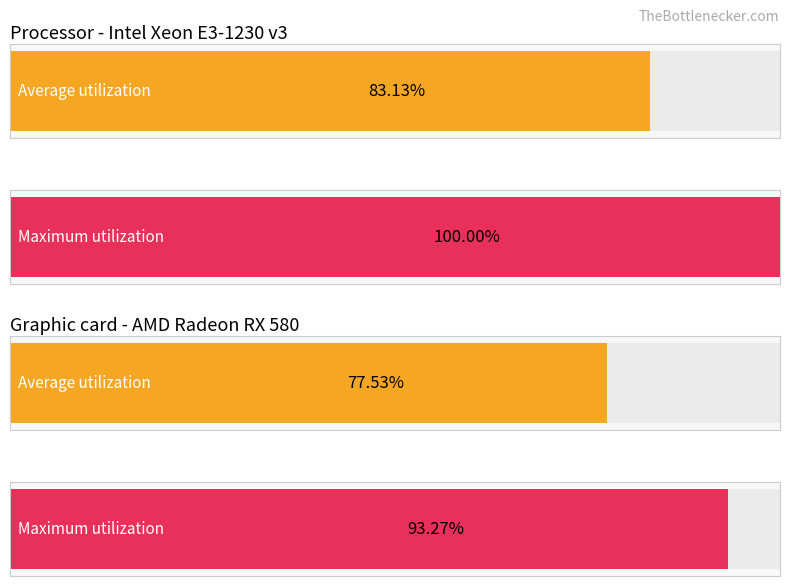

Between I and I, which series saw the biggest shift?

Average utilization